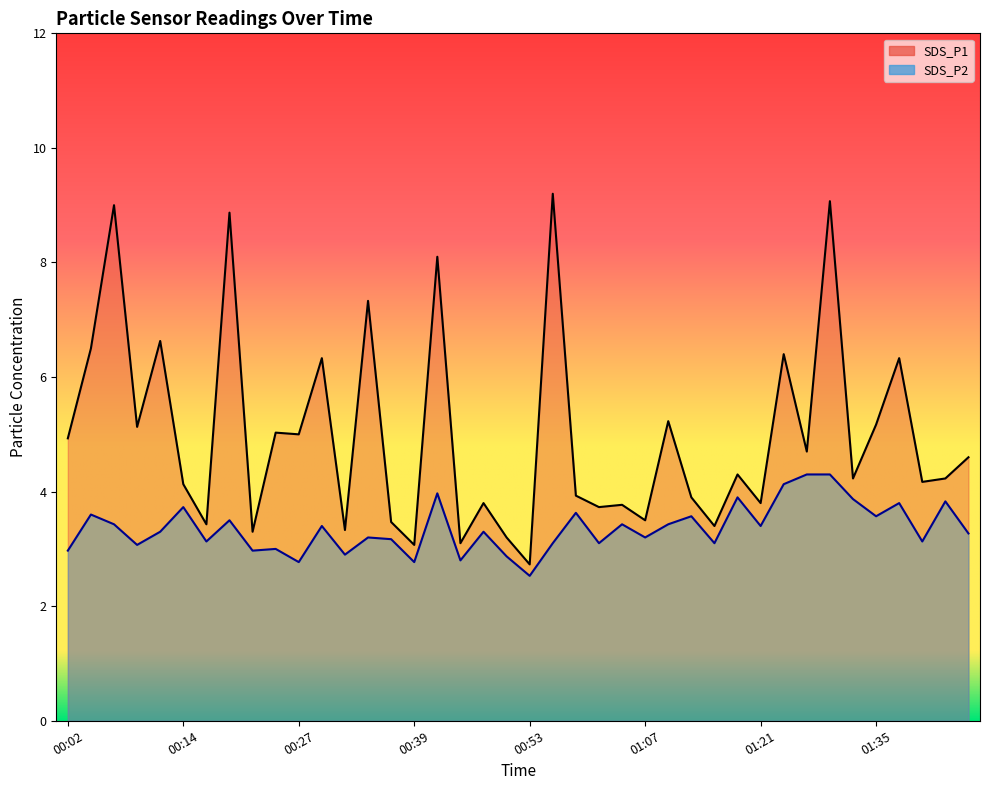

Reading left to right, transcribe all the data shown in this chart.

SDS_P1: 00:02=4.9	00:04=6.5	00:07=9.0	00:09=5.1	00:12=6.6	00:14=4.1	00:17=3.4	00:19=8.9	00:22=3.3	00:24=5.0	00:27=5.0	00:29=6.3	00:32=3.3	00:34=7.3	00:37=3.5	00:39=3.1	00:42=8.1	00:45=3.1	00:48=3.8	00:51=3.2	00:53=2.7	00:56=9.2	00:59=3.9	01:02=3.7	01:04=3.8	01:07=3.5	01:10=5.2	01:13=3.9	01:15=3.4	01:18=4.3	01:21=3.8	01:24=6.4	01:27=4.7	01:29=9.1	01:32=4.2	01:35=5.2	01:37=6.3	01:40=4.2	01:43=4.2	01:46=4.6
SDS_P2: 00:02=3.0	00:04=3.6	00:07=3.4	00:09=3.1	00:12=3.3	00:14=3.7	00:17=3.1	00:19=3.5	00:22=3.0	00:24=3.0	00:27=2.8	00:29=3.4	00:32=2.9	00:34=3.2	00:37=3.2	00:39=2.8	00:42=4.0	00:45=2.8	00:48=3.3	00:51=2.9	00:53=2.5	00:56=3.1	00:59=3.6	01:02=3.1	01:04=3.4	01:07=3.2	01:10=3.4	01:13=3.6	01:15=3.1	01:18=3.9	01:21=3.4	01:24=4.1	01:27=4.3	01:29=4.3	01:32=3.9	01:35=3.6	01:37=3.8	01:40=3.1	01:43=3.8	01:46=3.3